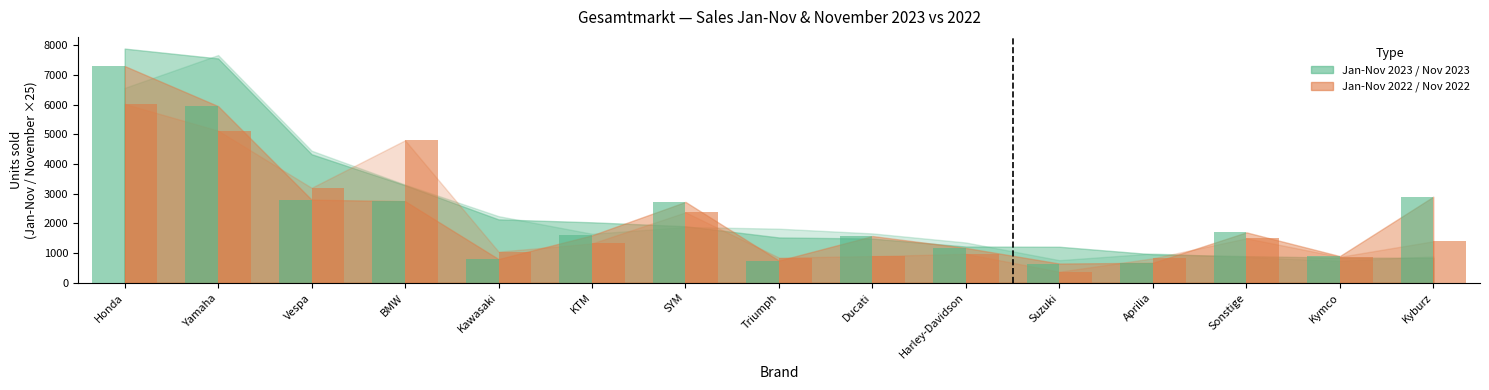

At which category does the chart reach its peak across all series?

Honda